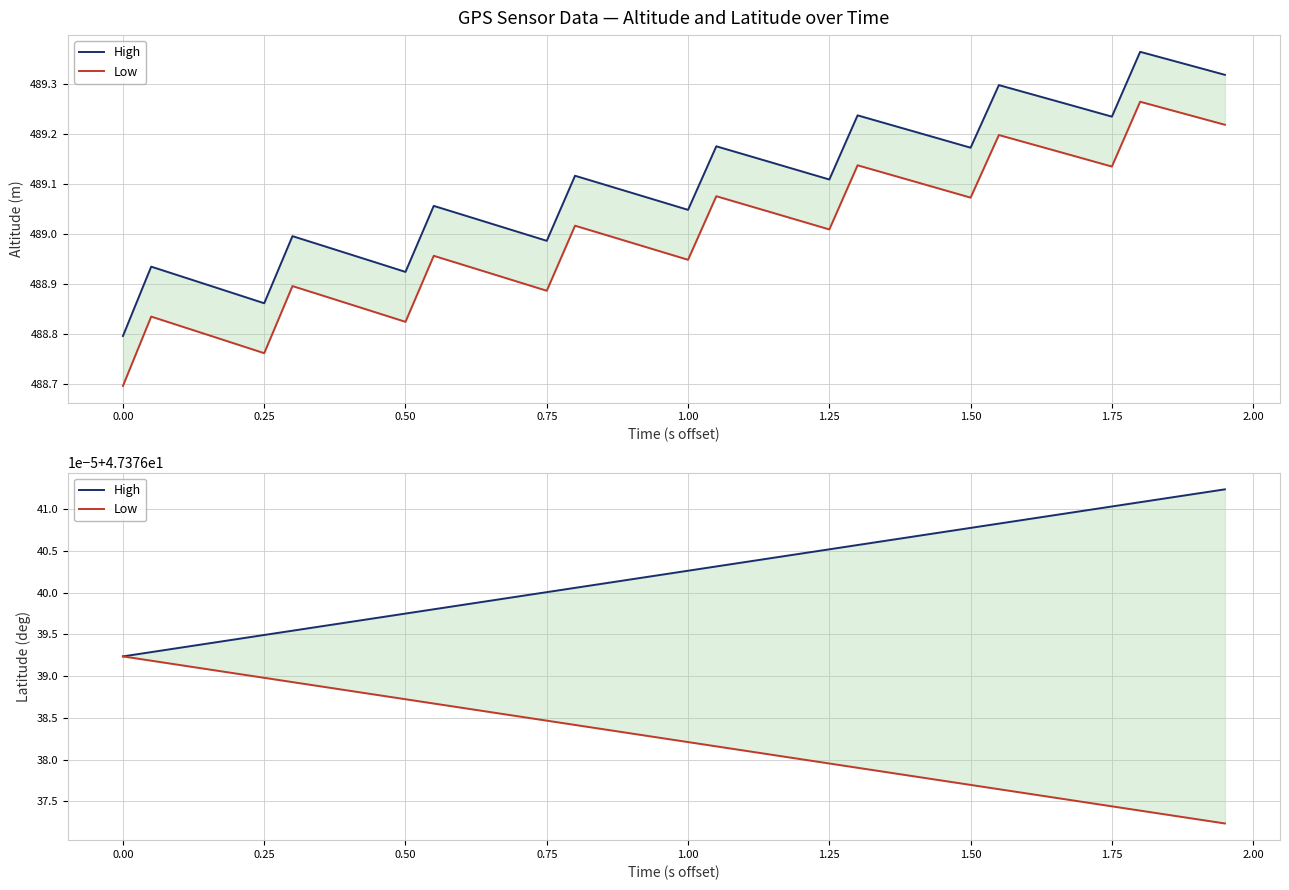

Is it true that the value at 21 is 253.2?

False